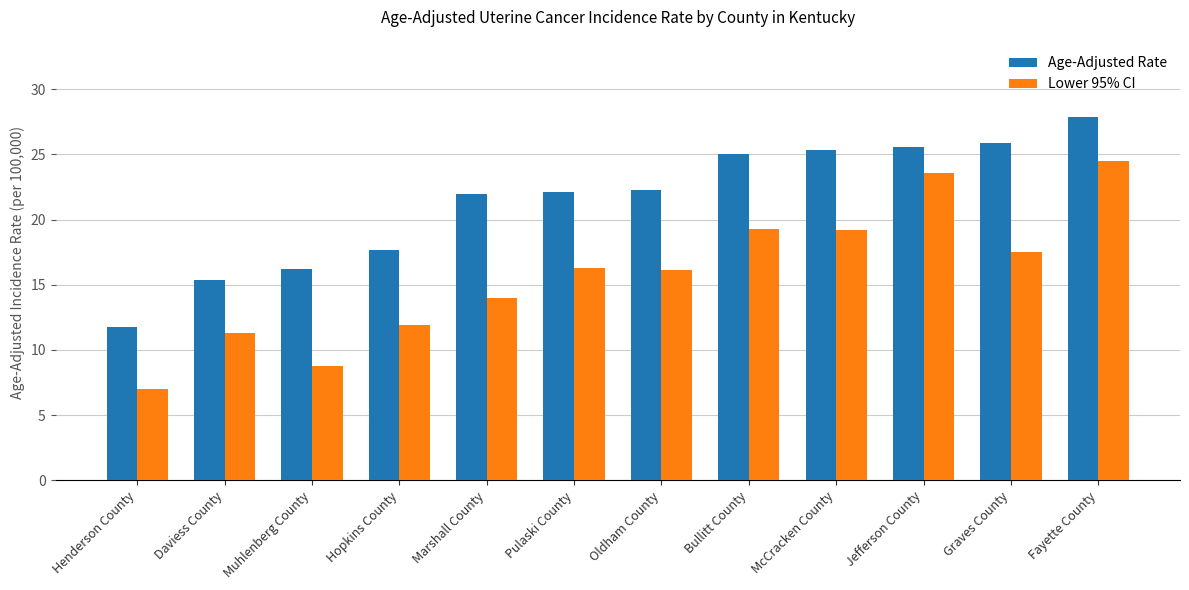

What is the difference between the maximum and minimum values in the Lower 95% CI series?

17.5